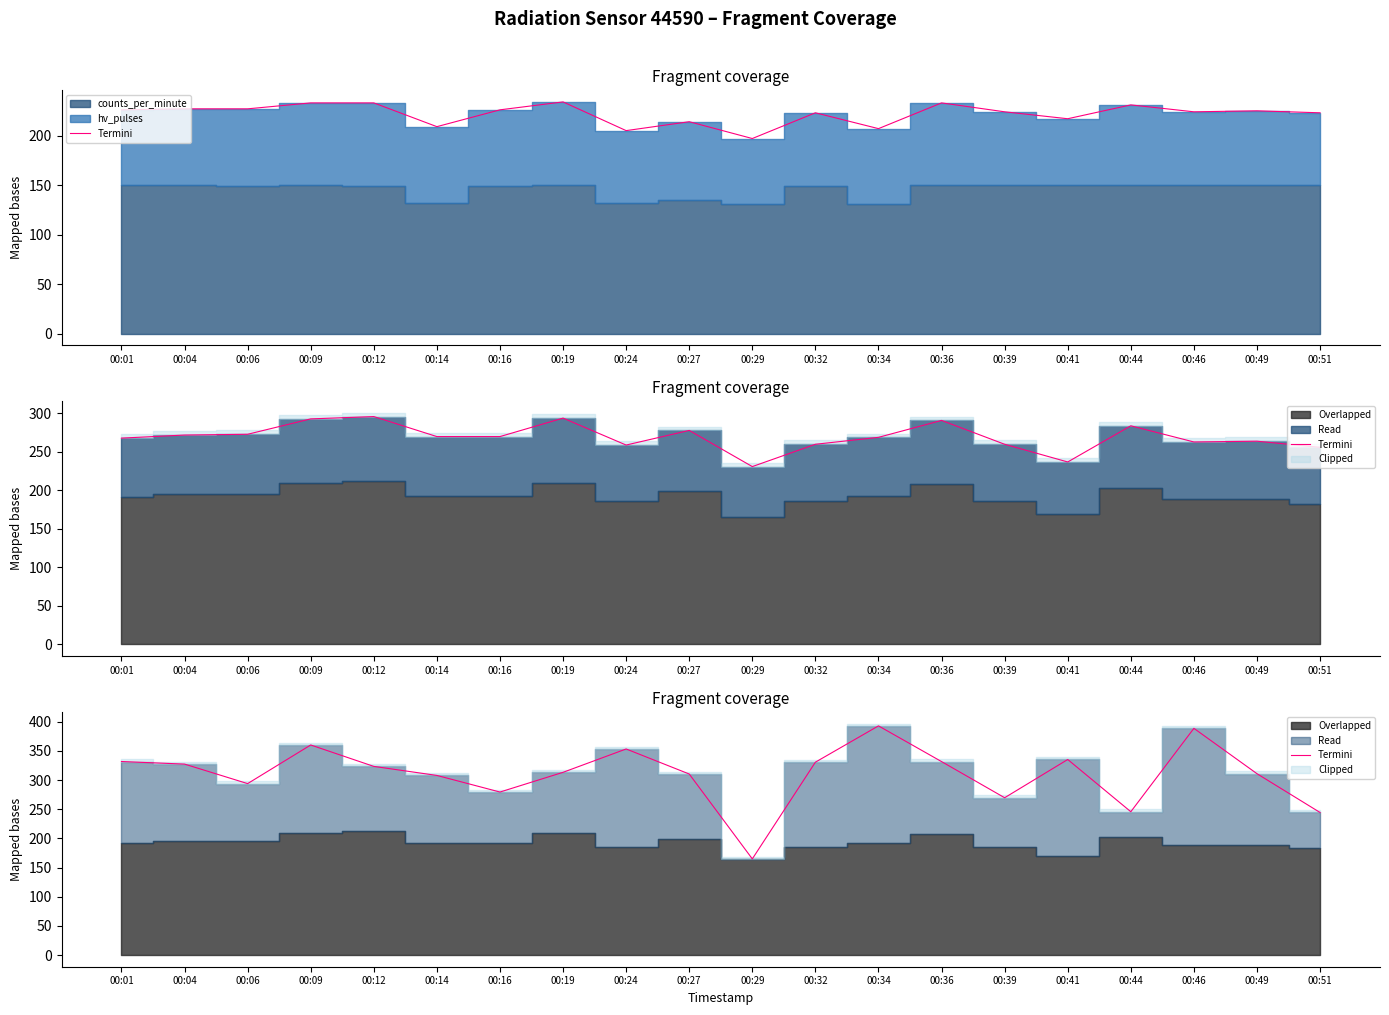

True or false: there are more than 2 points higher than both neighbors.

True